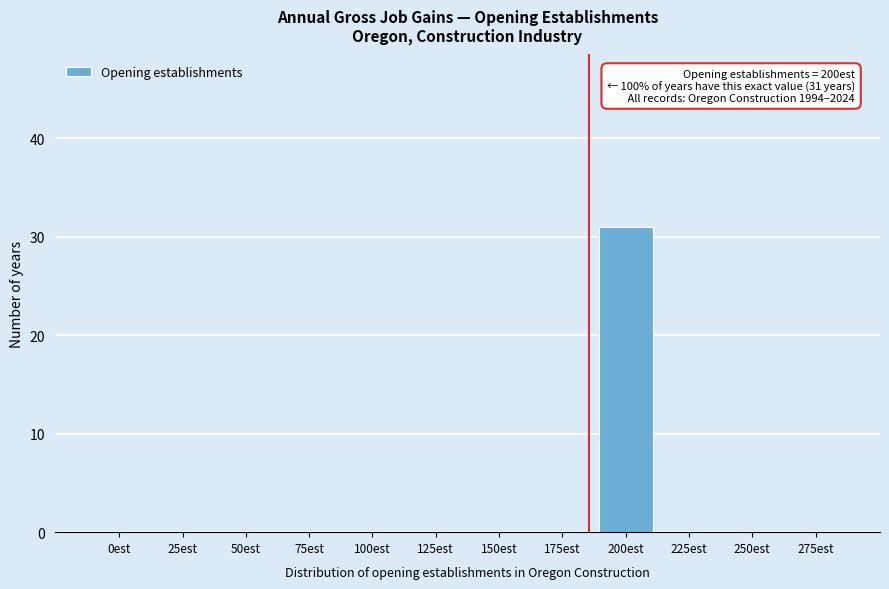

Reading left to right, transcribe all the data shown in this chart.

0est=0	25est=0	50est=0	75est=0	100est=0	125est=0	150est=0	175est=0	200est=31	225est=0	250est=0	275est=0